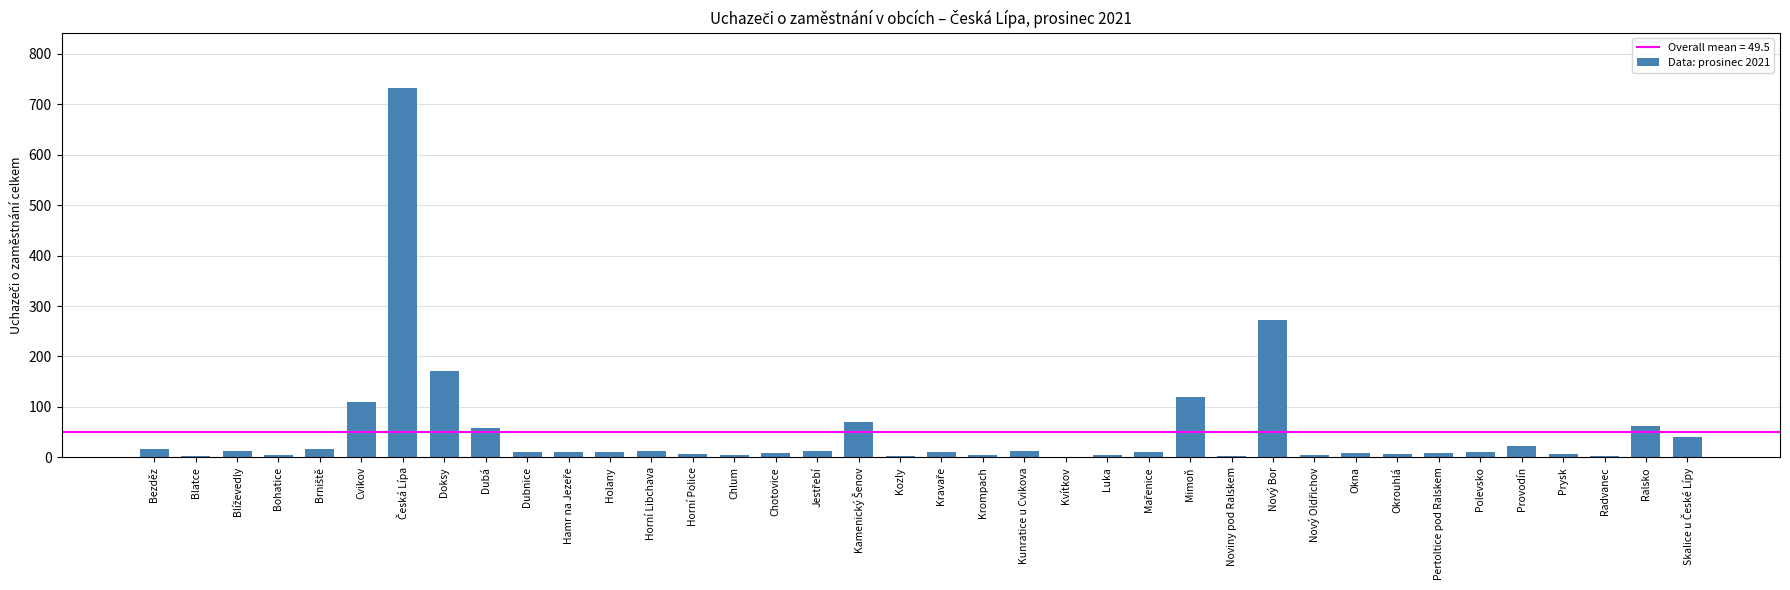

What is the greatest value displayed?

732